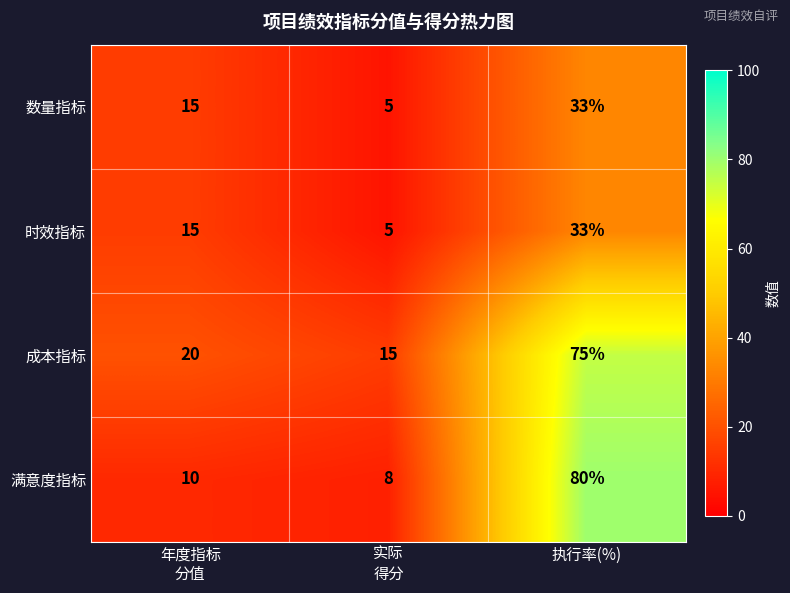

Reading left to right, list all the values displayed in this chart.

数量指标: 15	5	33
时效指标: 15	5	33
成本指标: 20	15	75
满意度指标: 10	8	80